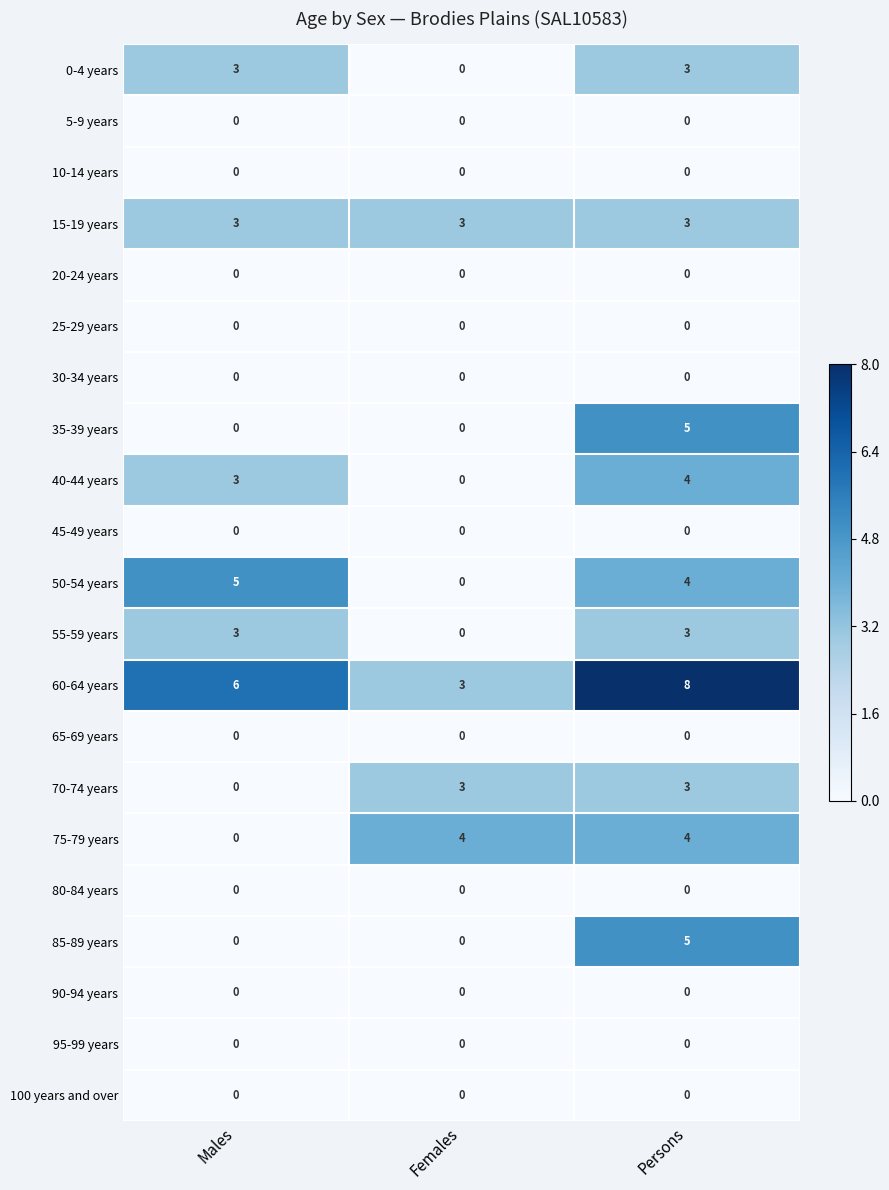

Is the value of 55-59 years at Persons greater than the value of 90-94 years at Persons?

Yes